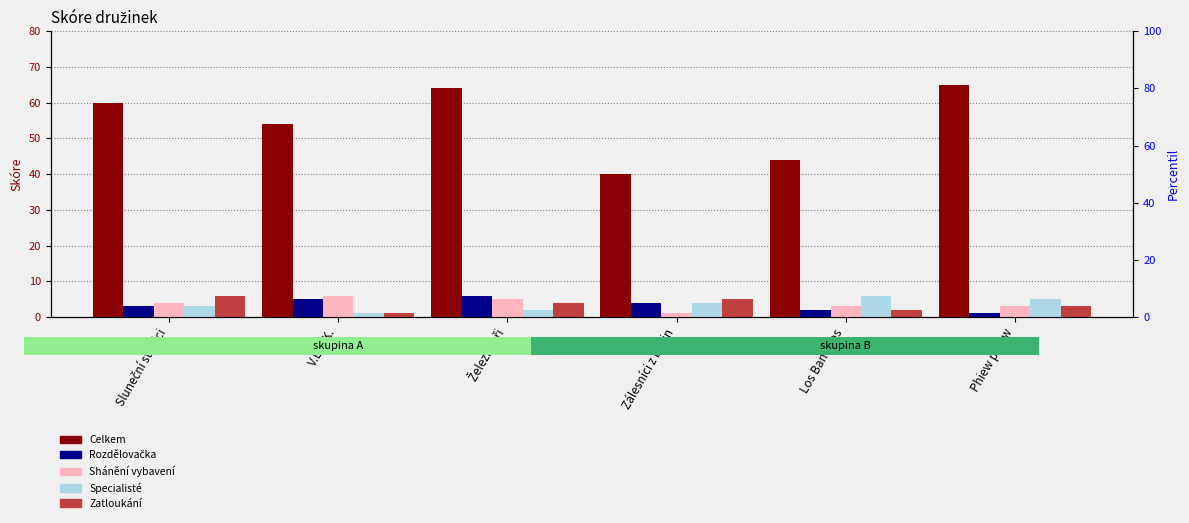

Which category has the highest value in the Zatloukání series?

Sluneční strážci